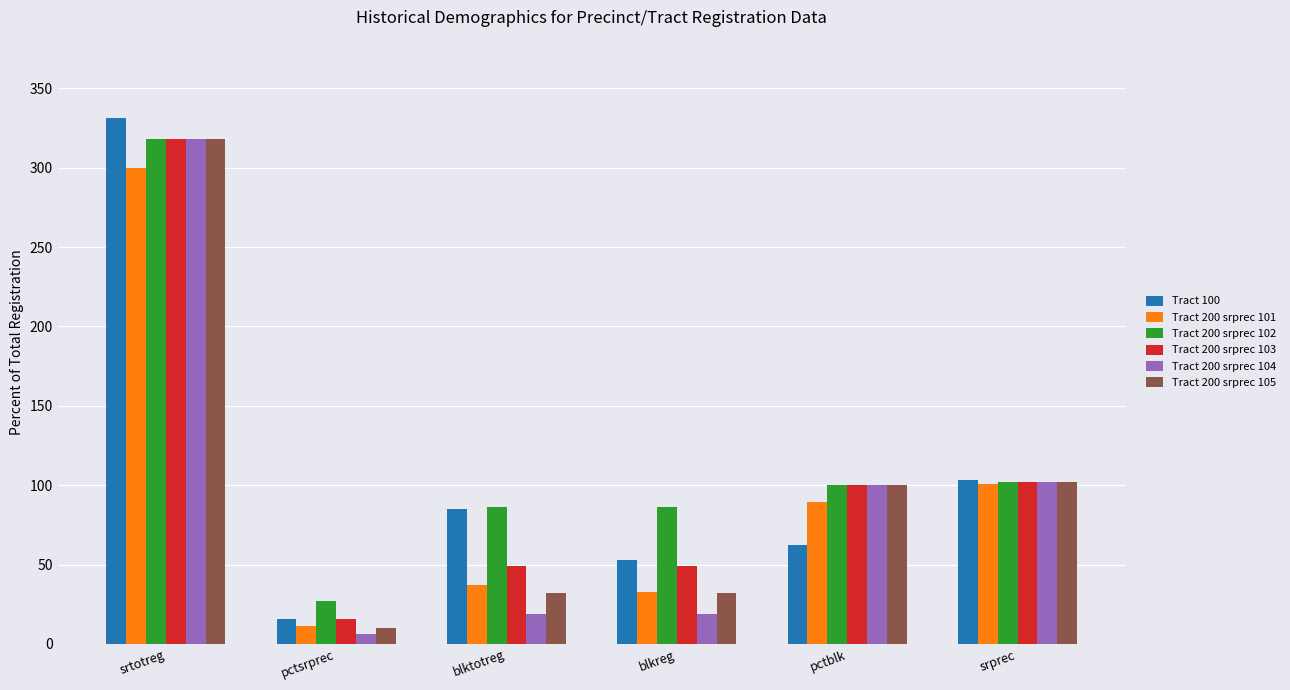

How many categories are shown in the chart?

6